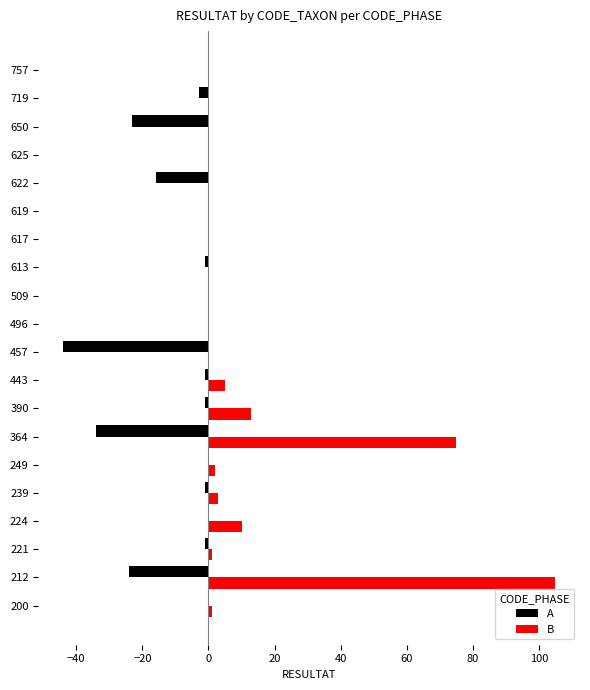

Which series has the largest total across all categories?

B